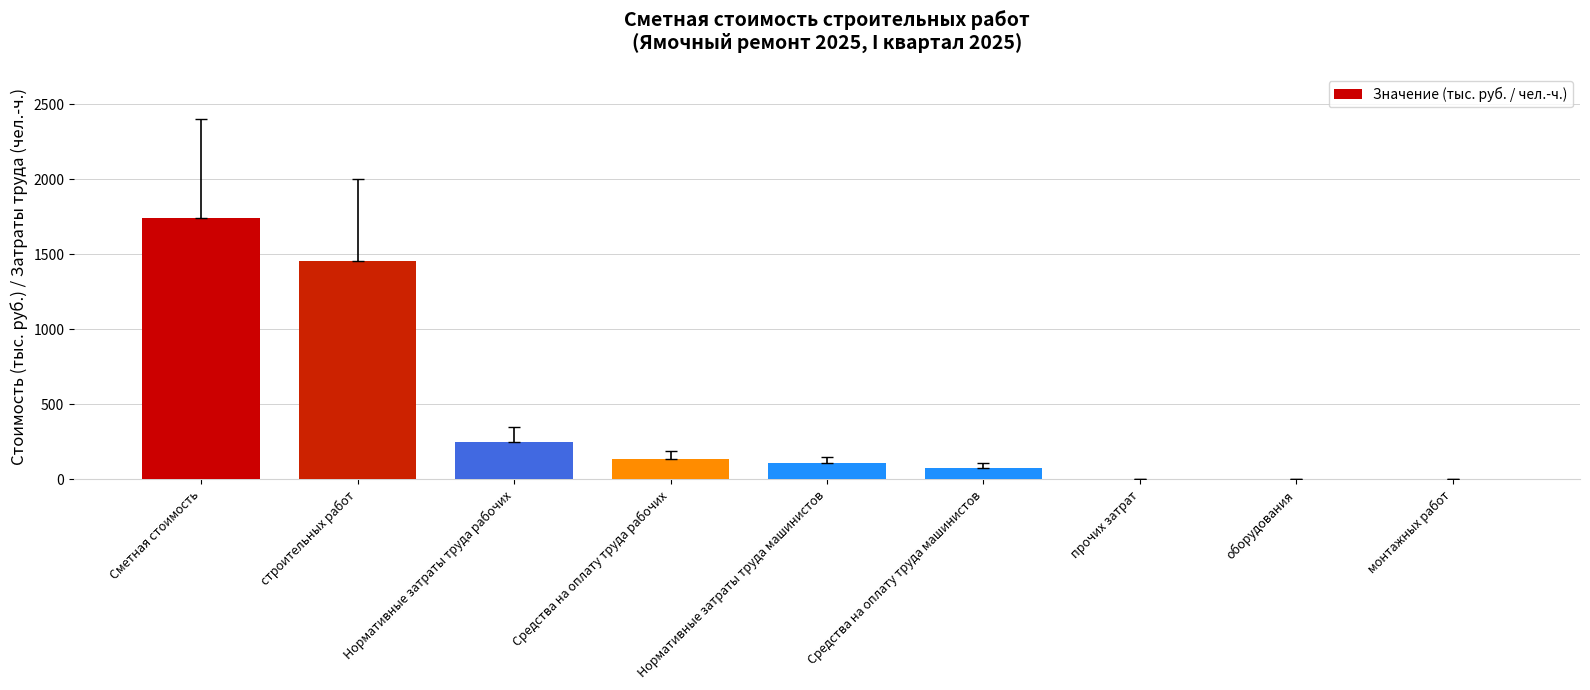

What is the sum of all values?

3766.0